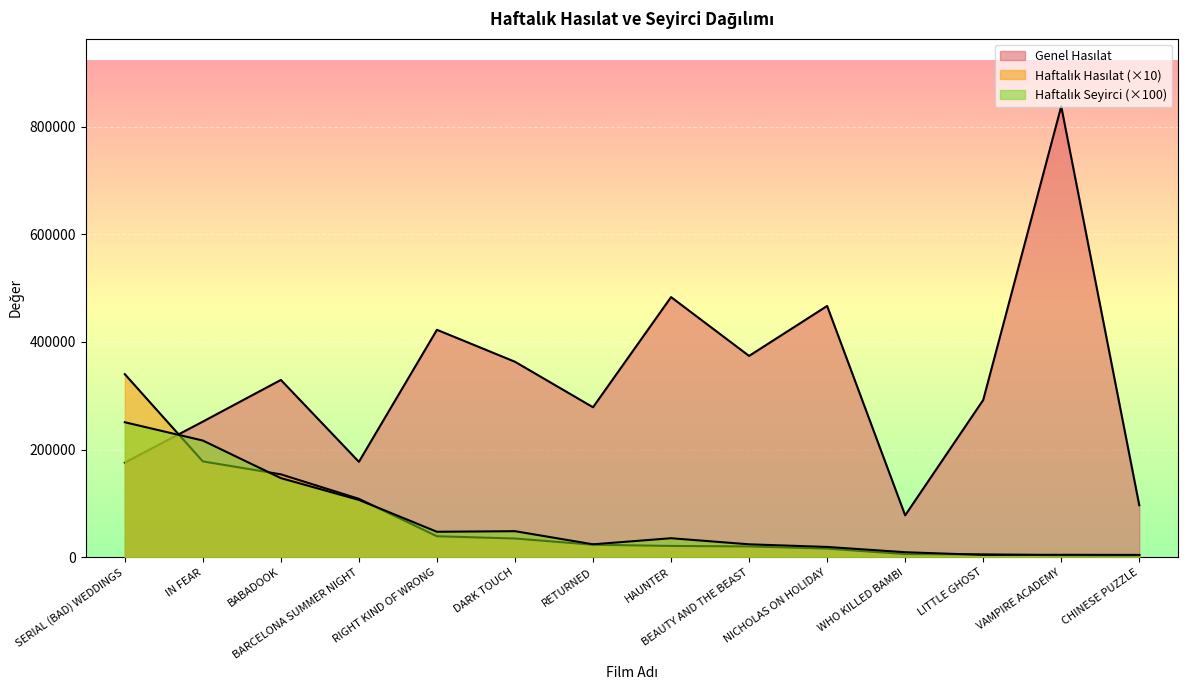

How many interior local valleys does the Genel Hasılat series have?

4